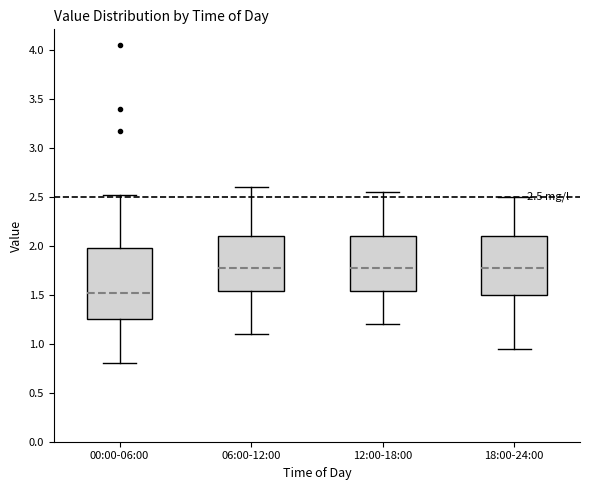

Which box is the tallest, from its lower edge to its upper edge?

00:00-06:00